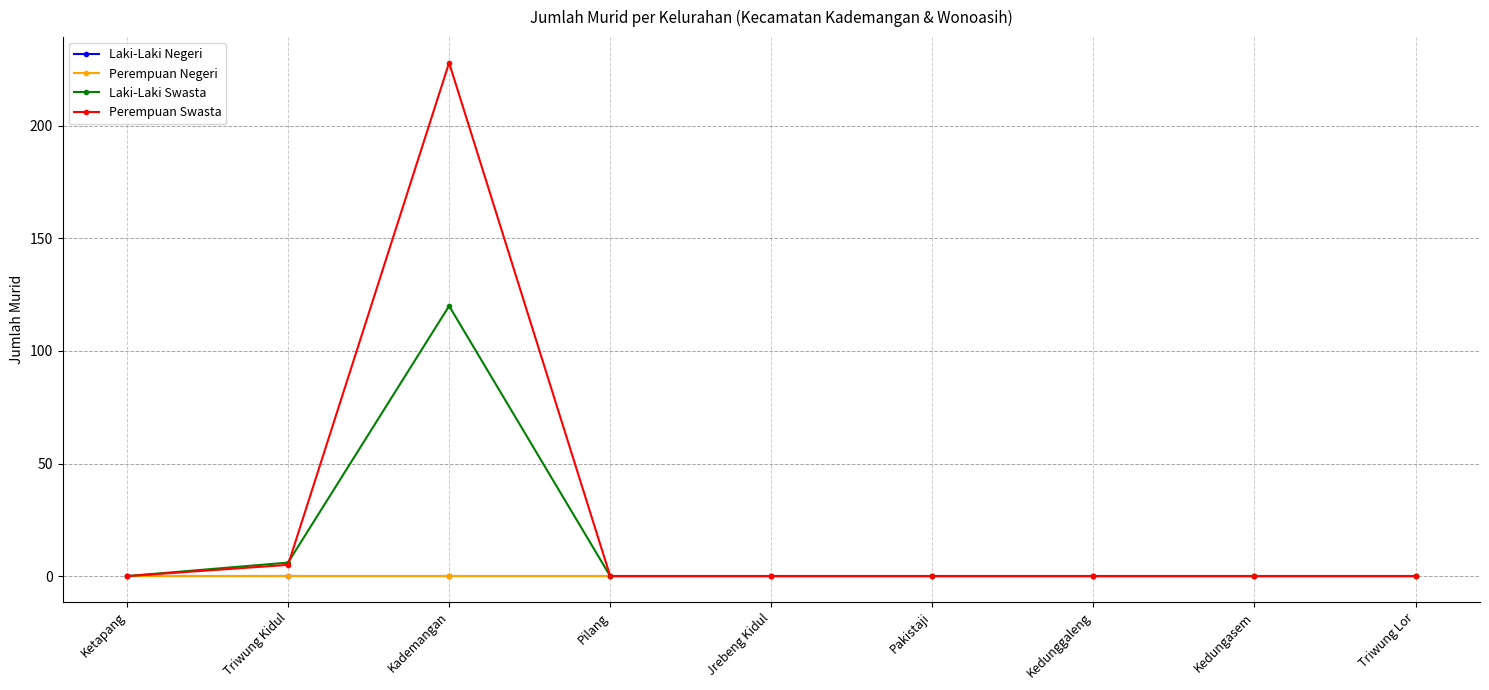

The Laki-Laki Swasta series shows 80 at Jrebeng Kidul. True or false?

False